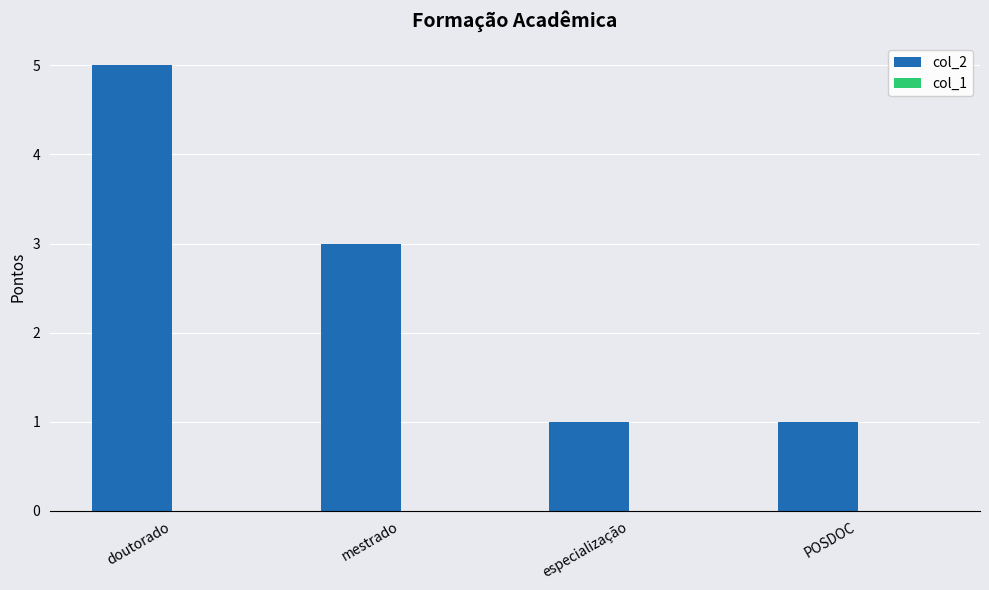

What is the approximate value at mestrado?

3